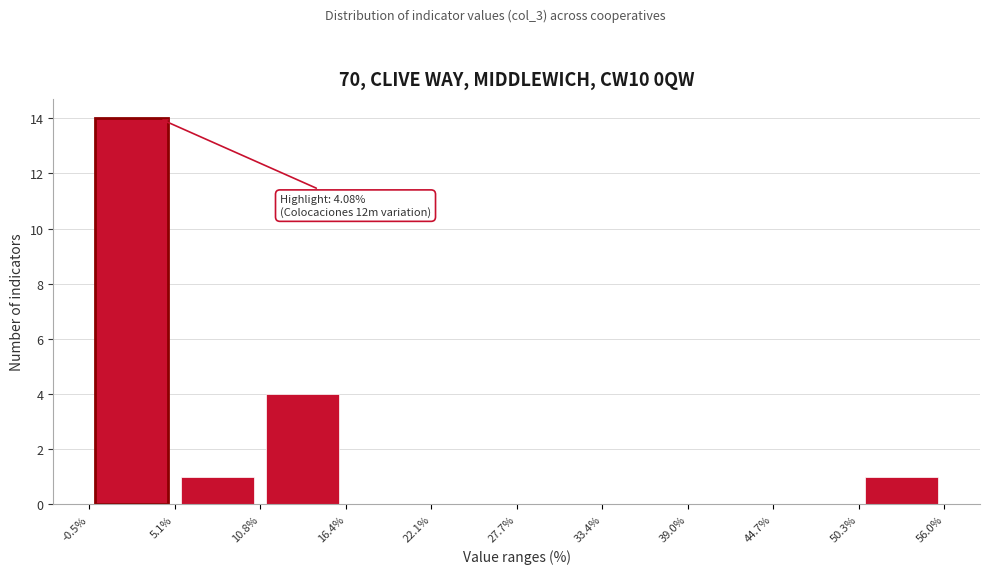

Which range on the x-axis has the tallest bar?

-0.5% to 5.1%